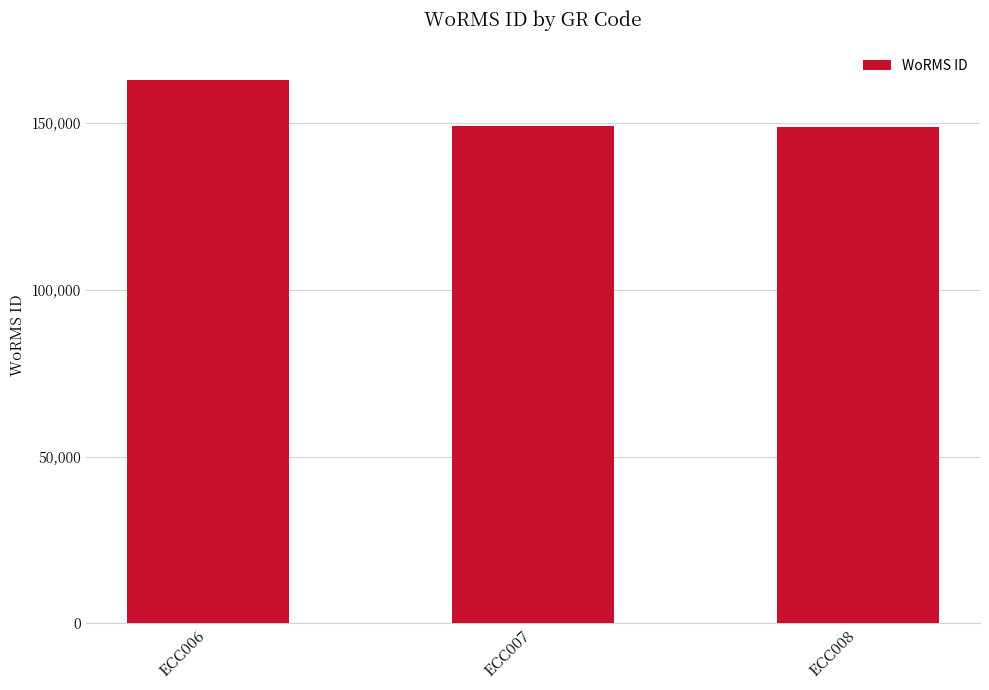

Where is the data nearest to the value 155999?

ECC007